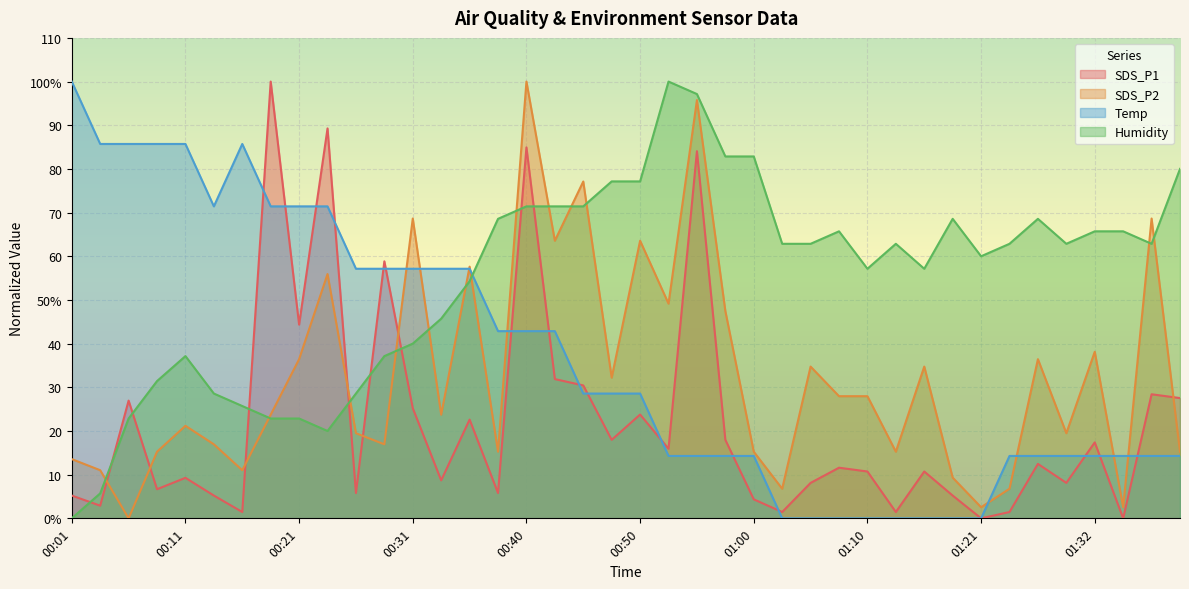

How many data points in Humidity are less than 62?

18